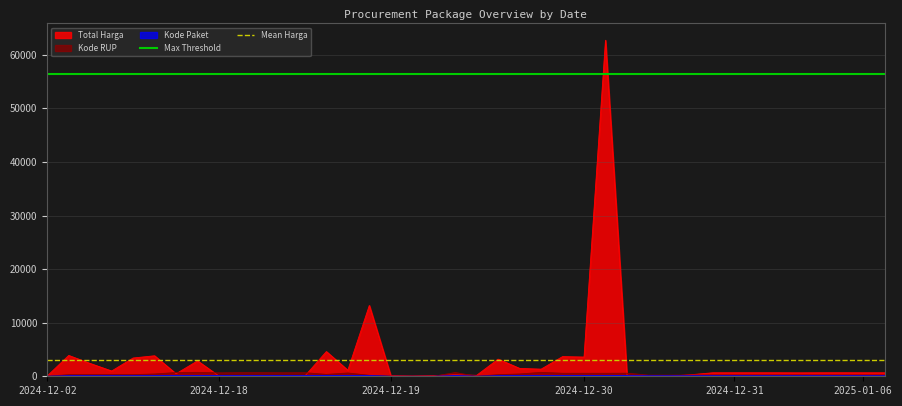

Is the value of Mean Harga at 2024-12-18 greater than the value of Max Threshold at 2024-12-18?

No